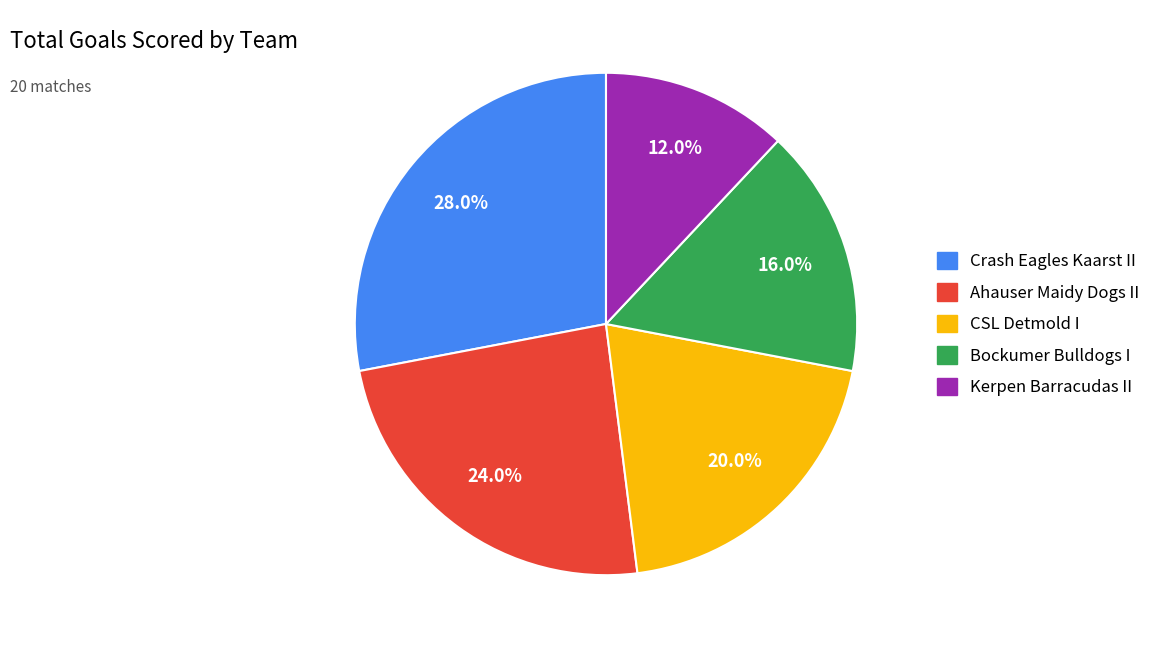

Rank the categories by value from lowest to highest.

Kerpen Barracudas II, Bockumer Bulldogs I, CSL Detmold I, Ahauser Maidy Dogs II, Crash Eagles Kaarst II